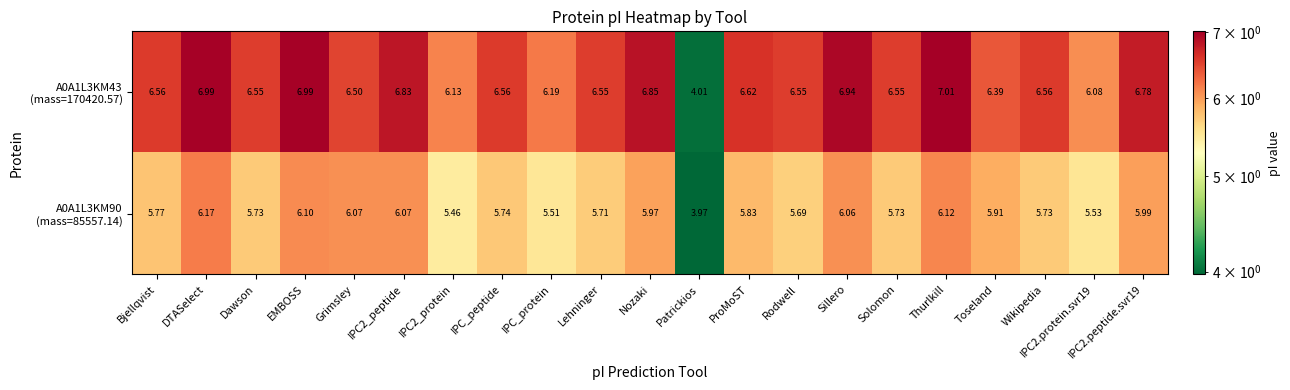

How many categories are shown in the chart?

21